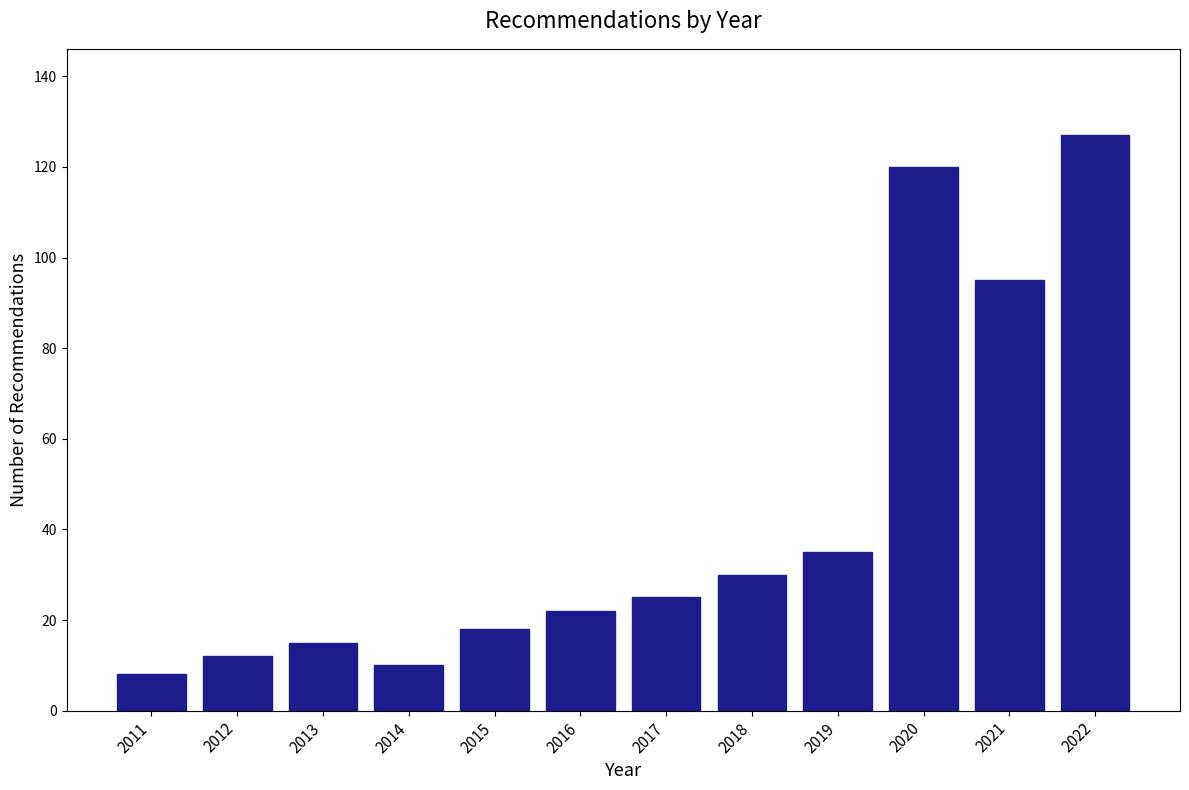

Reading left to right, extract all data points from this chart.

2011=8	2012=12	2013=15	2014=10	2015=18	2016=22	2017=25	2018=30	2019=35	2020=120	2021=95	2022=127